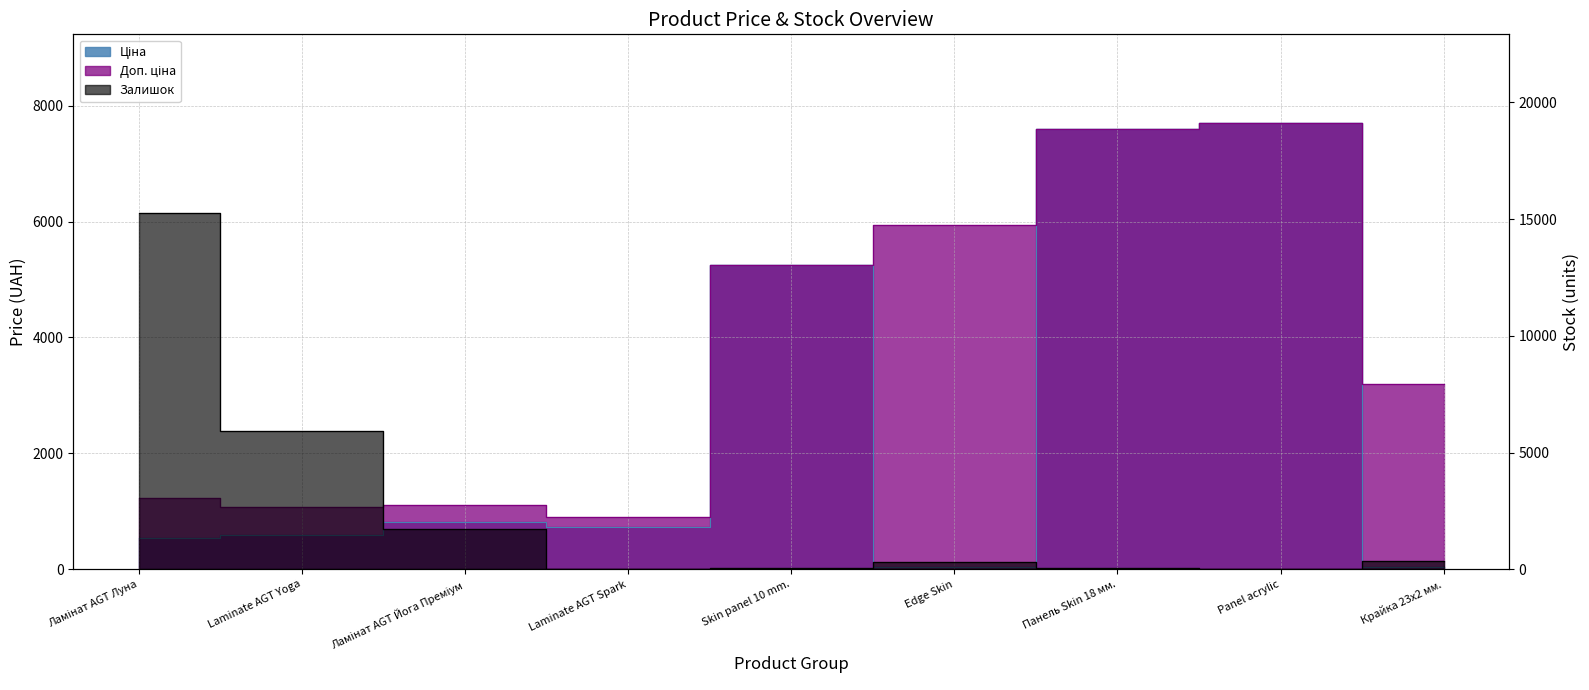

How many categories are shown in the chart?

9